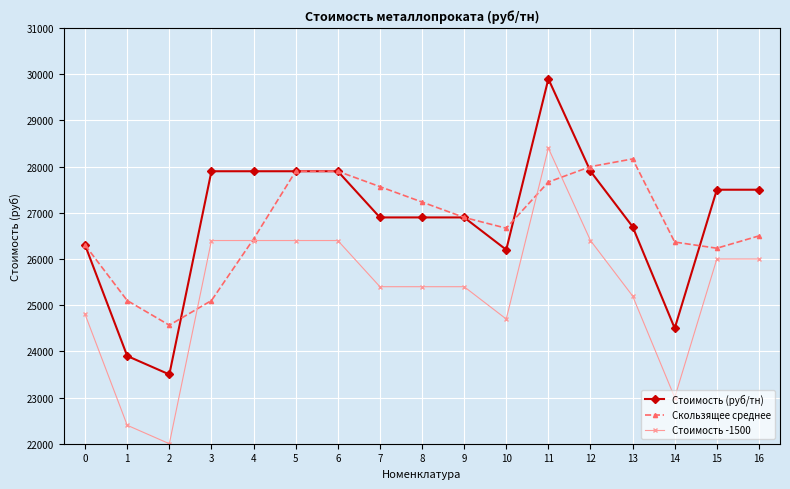

What is the spread (max minus min) of values at 7?

2166.7